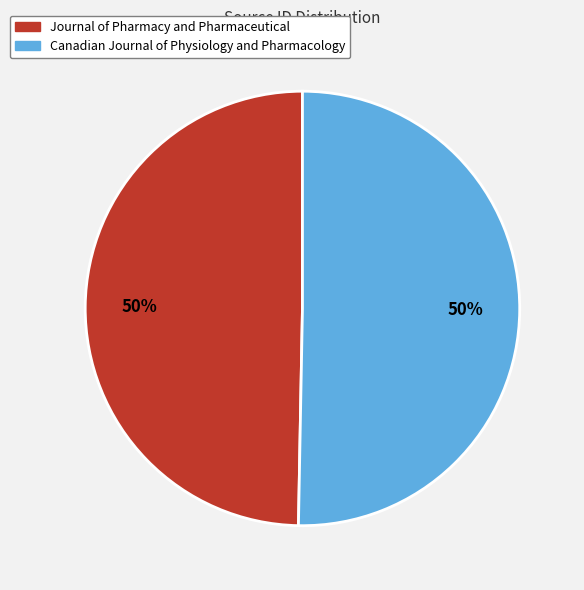

To the nearest percent, what is the average slice percentage?

50%